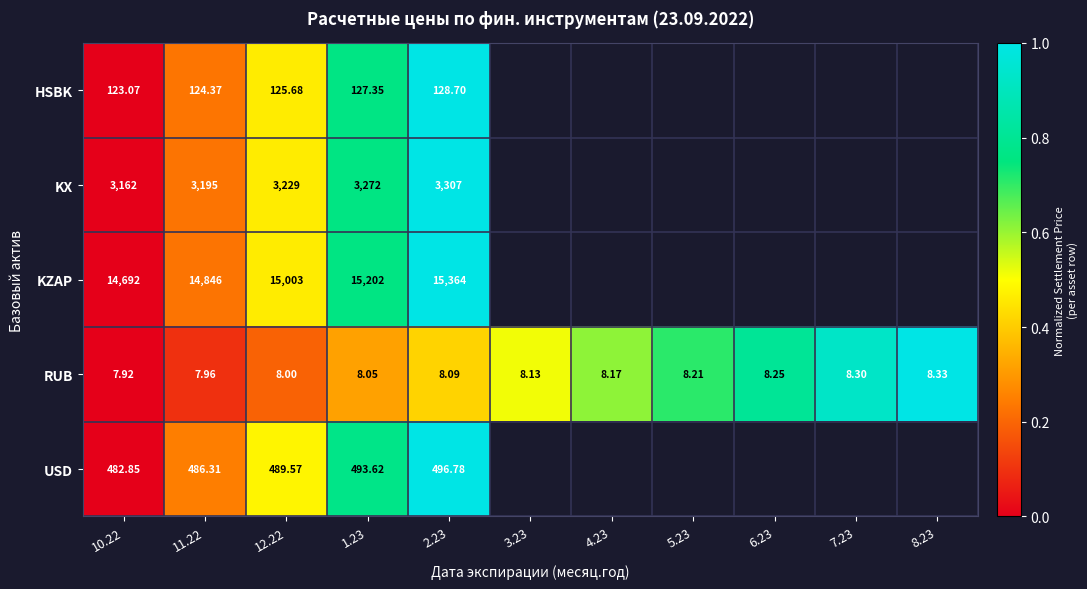

Which series changed the most between 10.22 and 11.22?

KZAP